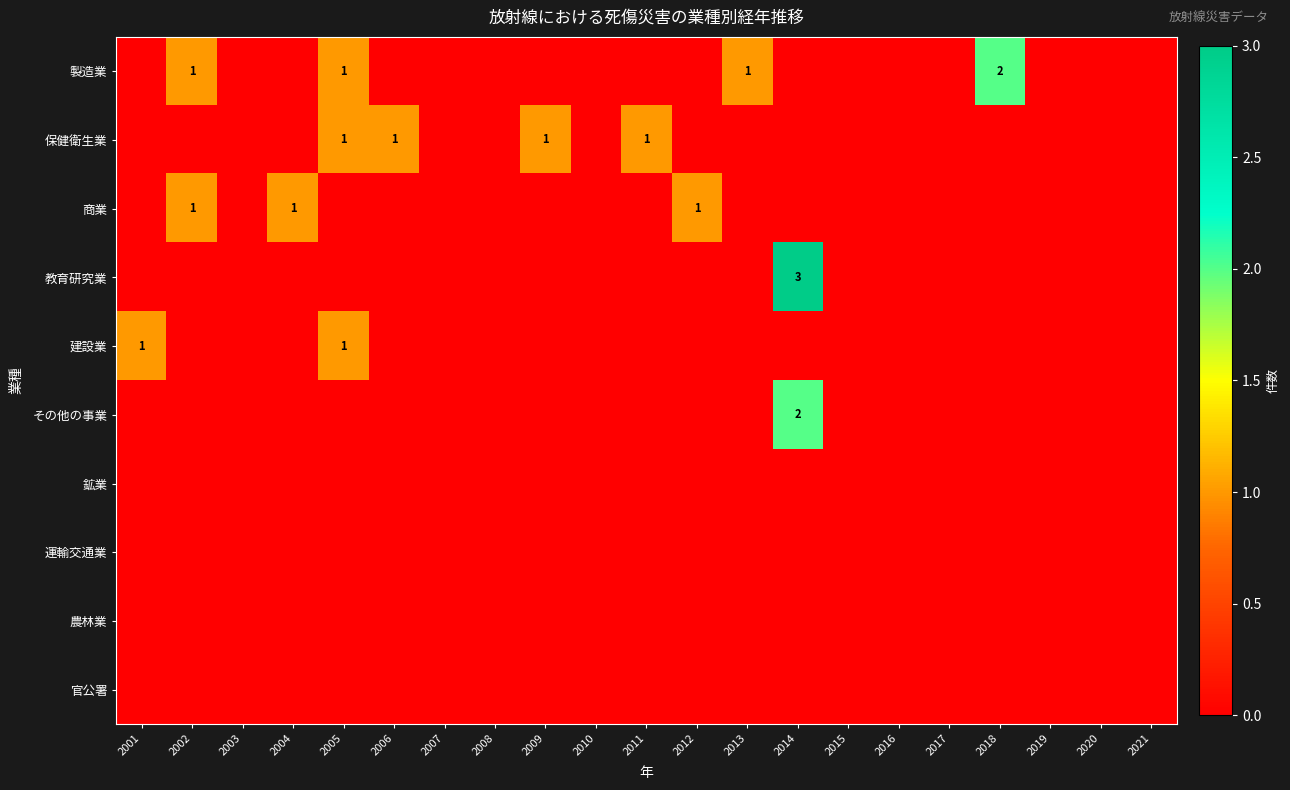

Between 2016 and 2020, which is larger?

2016